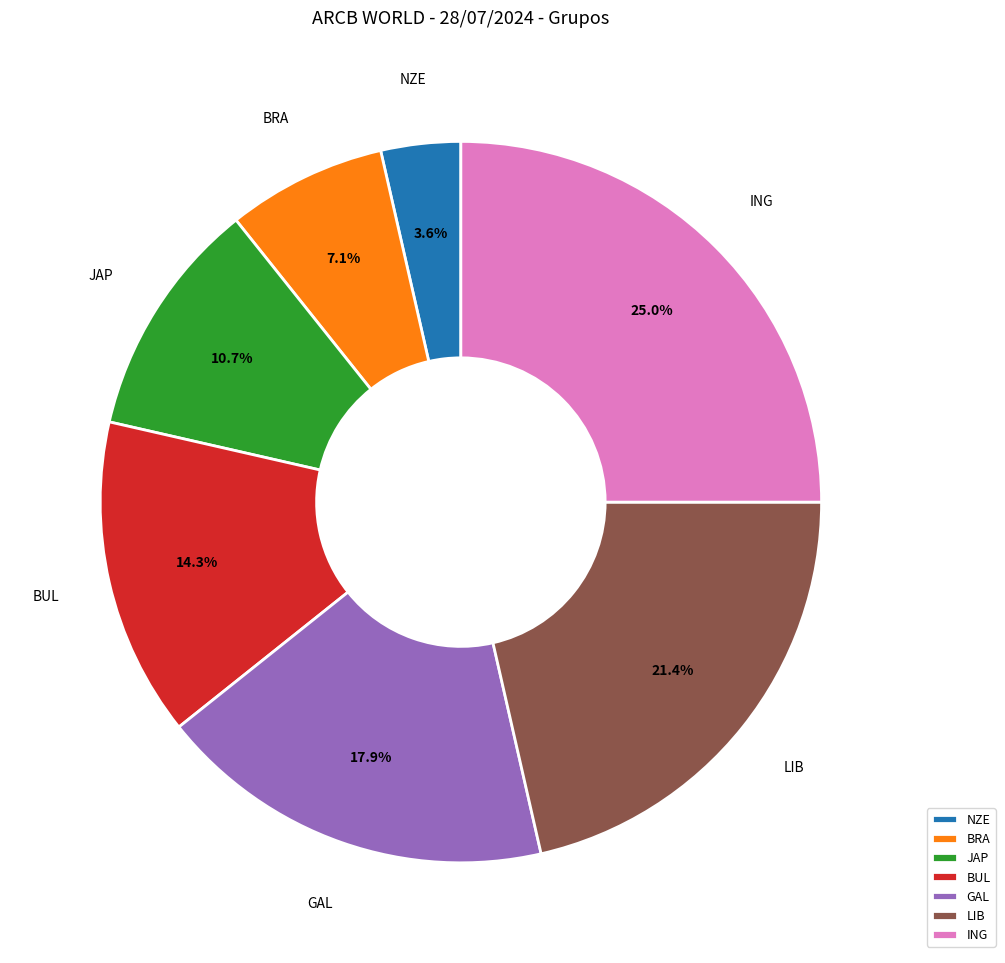

What is the smallest slice in the pie chart?

NZE